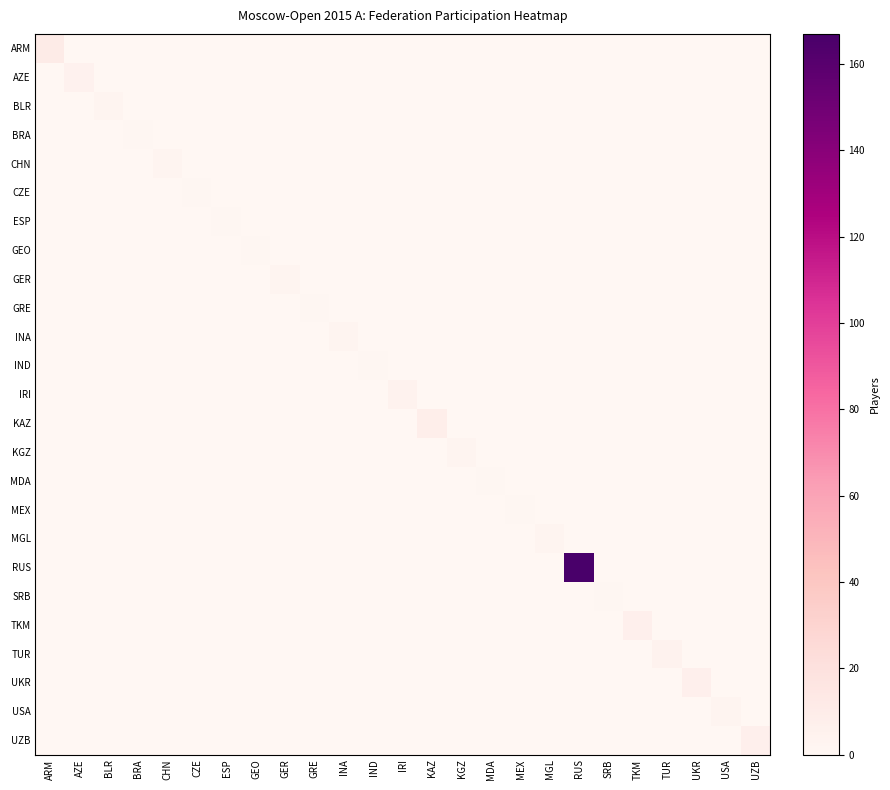

What is the spread (max minus min) of values at CHN?

3